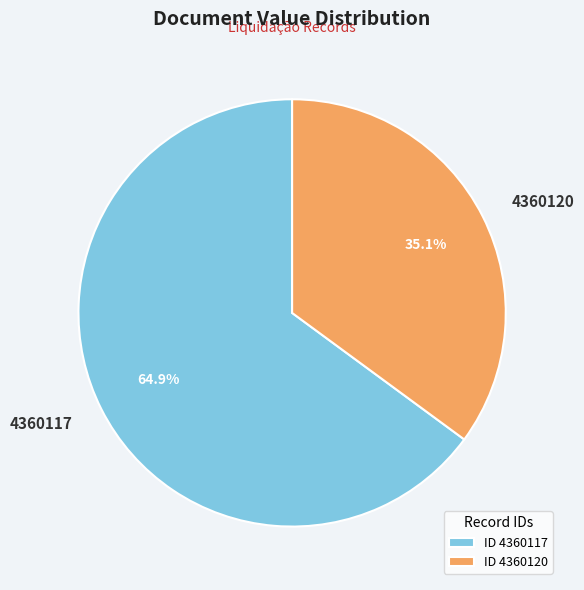

Which slice is the largest?

4360117